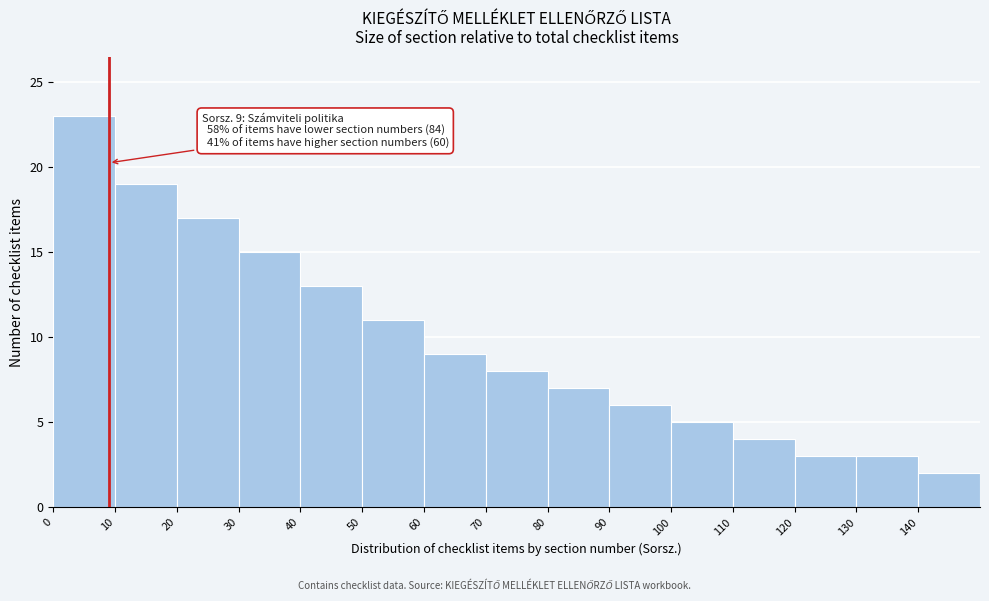

Which range on the x-axis has the tallest bar?

0 to 10